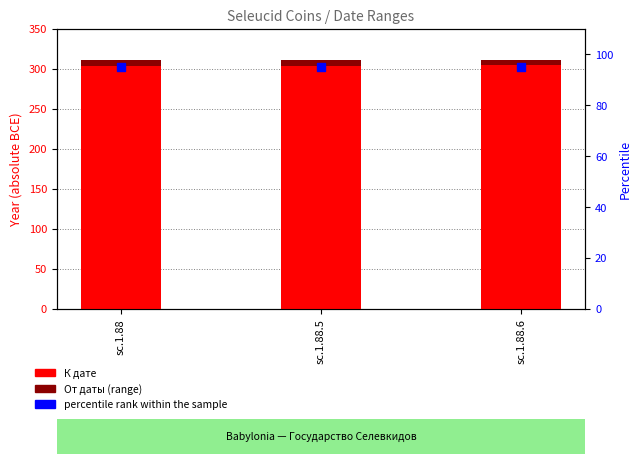

Which series has the widest spread of Y values?

К дате